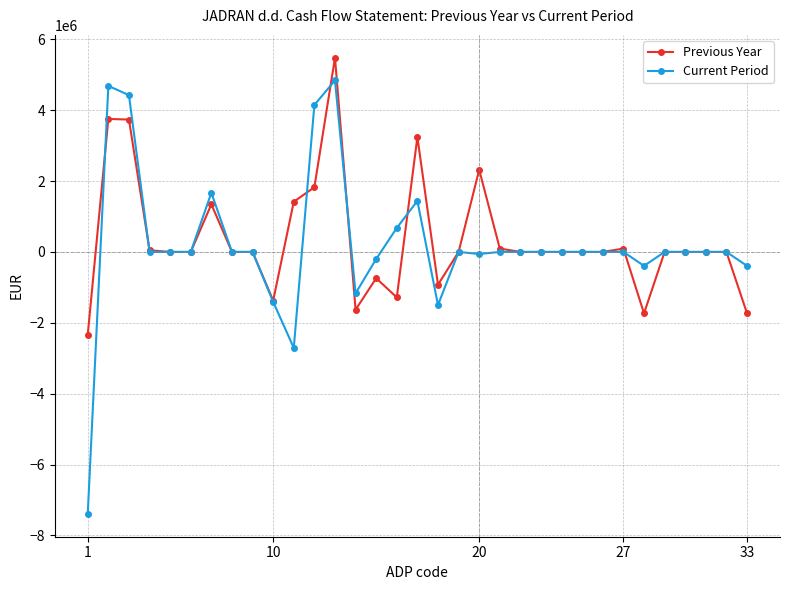

How many lines are shown in the chart?

2